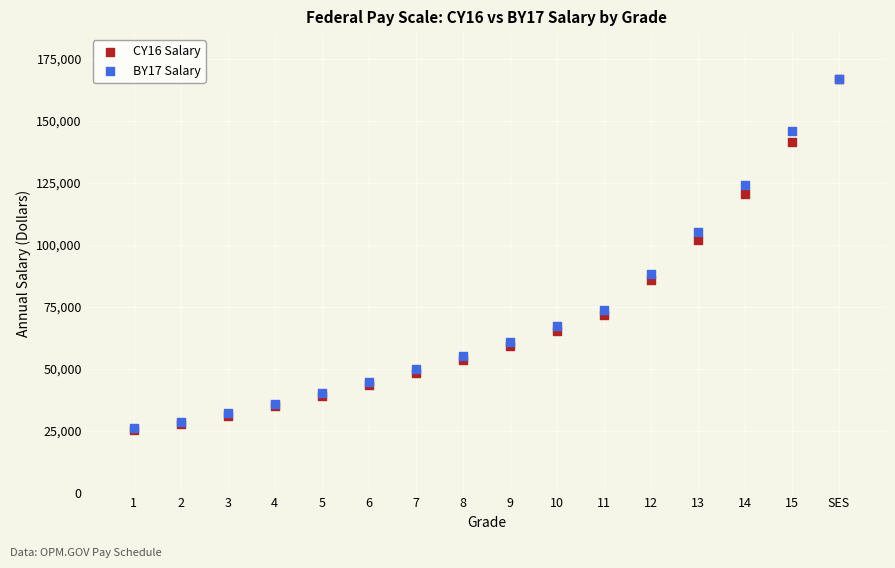

Which series has the widest spread of Y values?

CY16 Salary